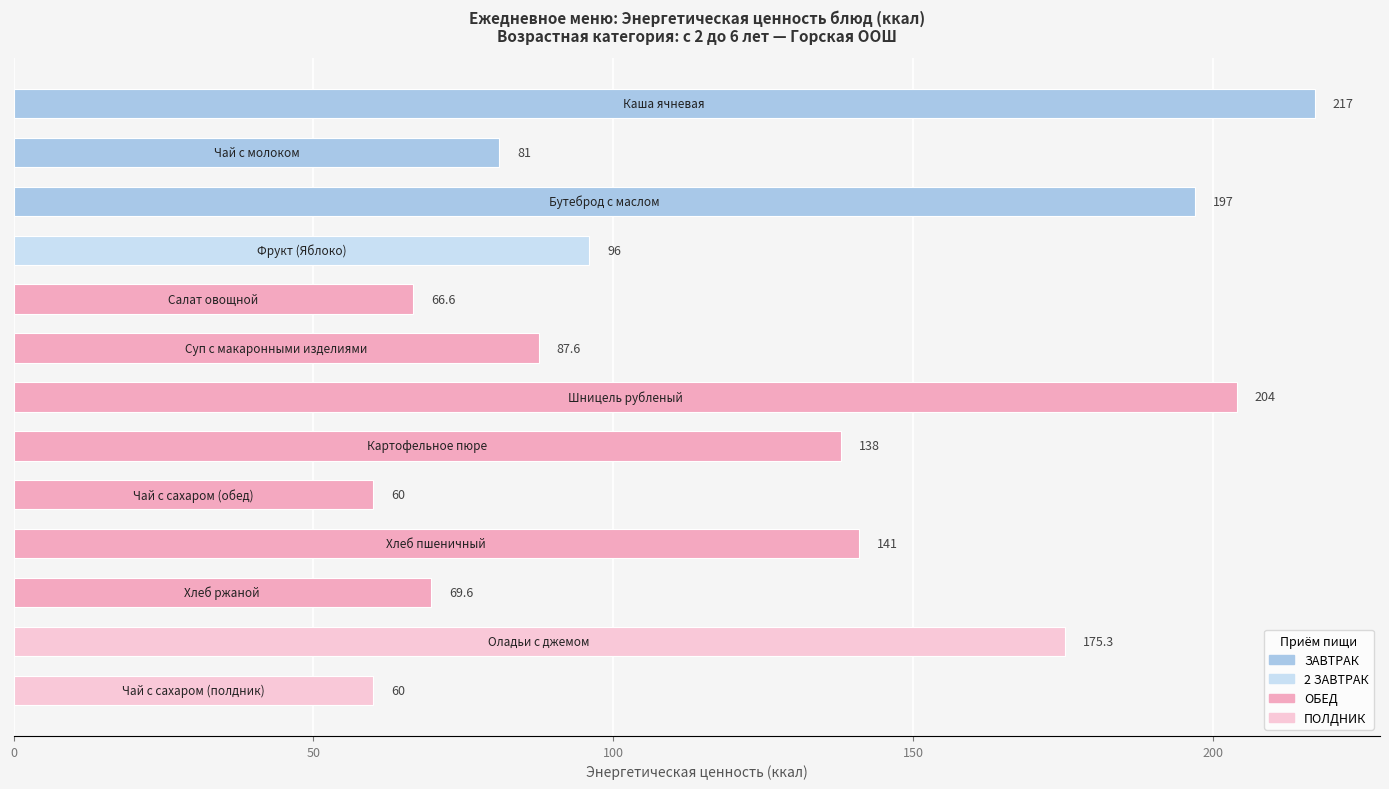

What is the difference between the maximum and minimum values?

157.0